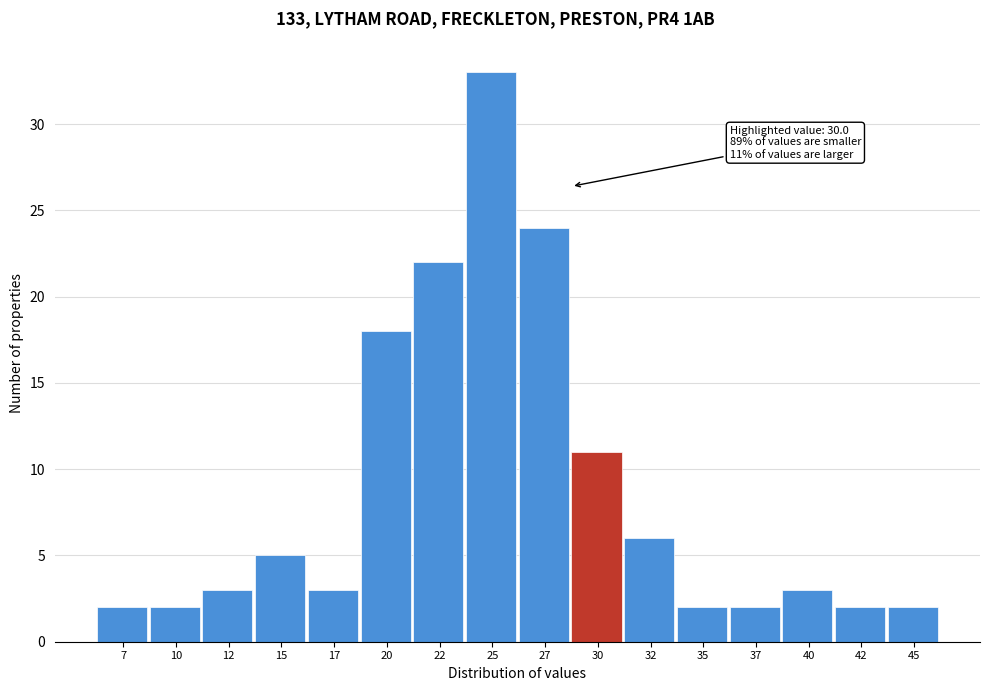

Reading left to right, extract all data points from this chart.

7=2	10=2	12=3	15=5	17=3	20=18	22=22	25=33	27=24	30=11	32=6	35=2	37=2	40=3	42=2	45=2